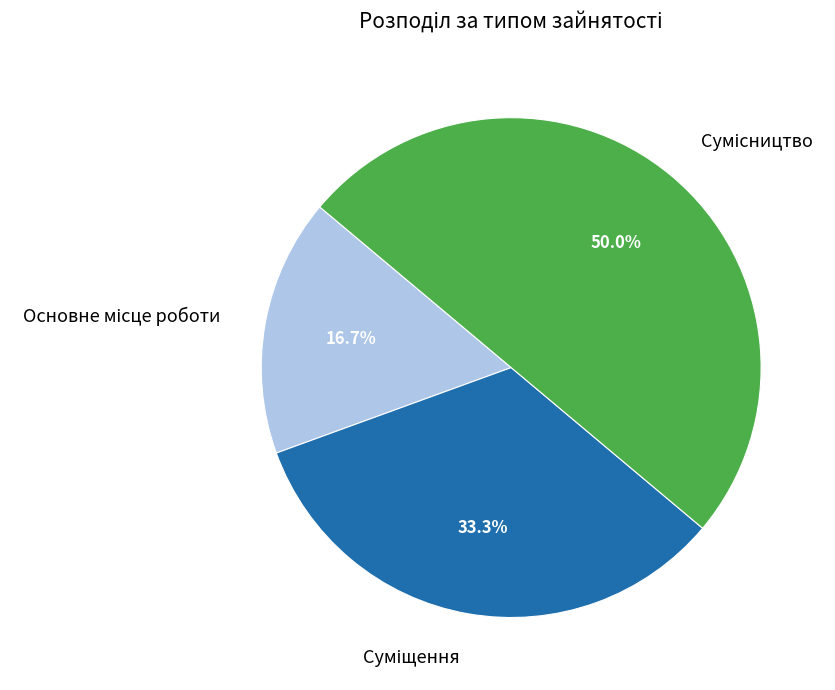

What is the change in value from Основне місце роботи to Сумісництво?

+2